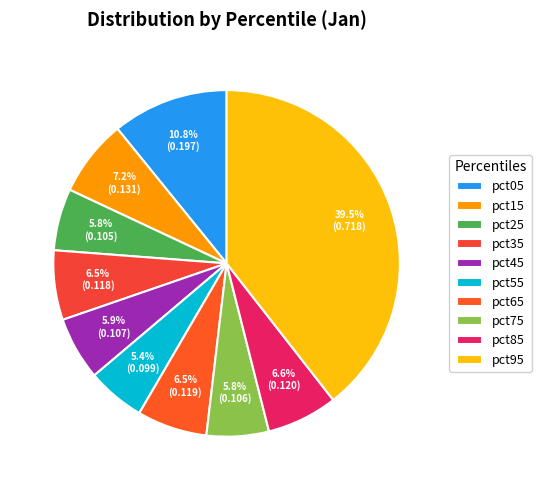

To the nearest percent, what portion does pct05 represent?

11%